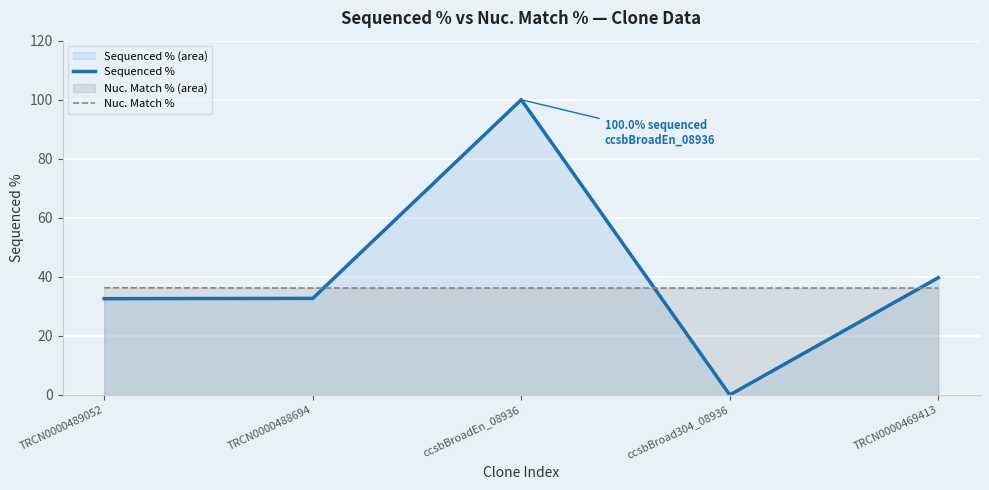

What is the value of the Nuc. Match % point at the 4th from the left?

36.2